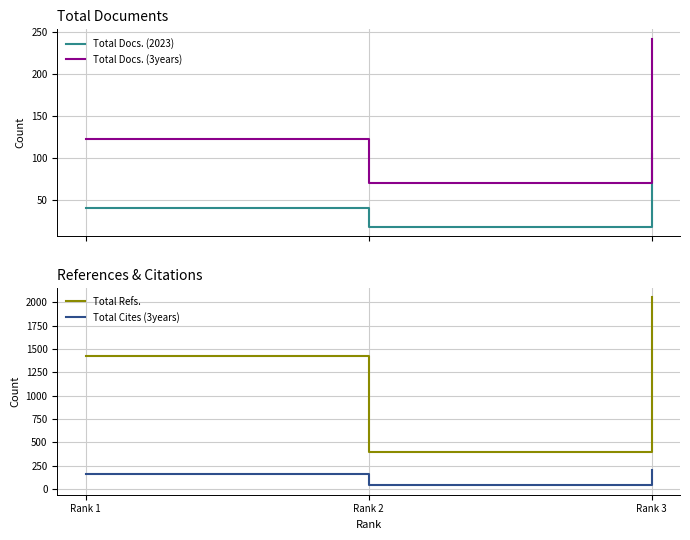

True or false: Total Docs. (3years) has a value of 67 at Rank 1.

False